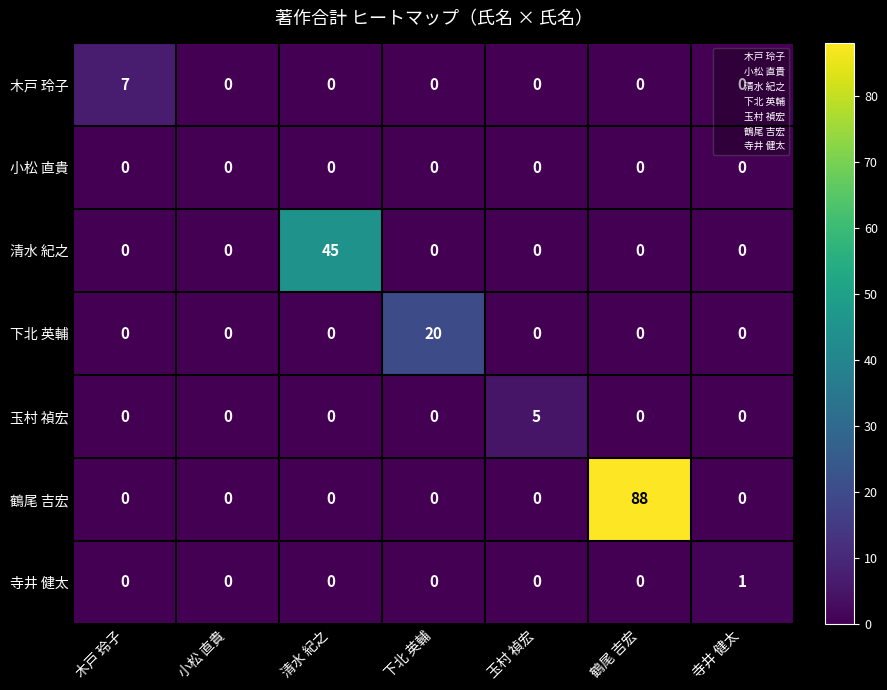

What is the maximum value shown in the chart?

88